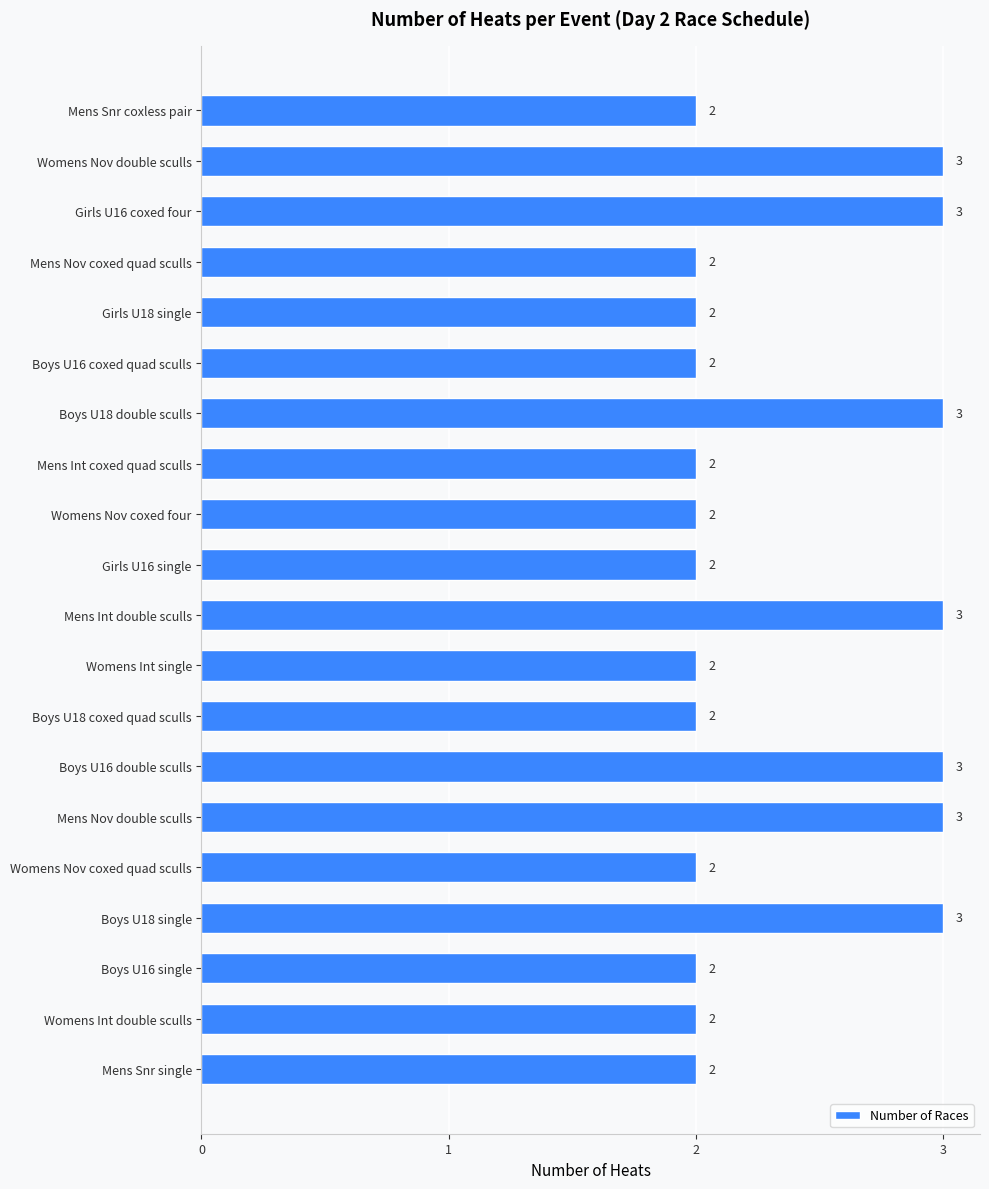

Are the bars grouped side by side (vs. stacked)?

No